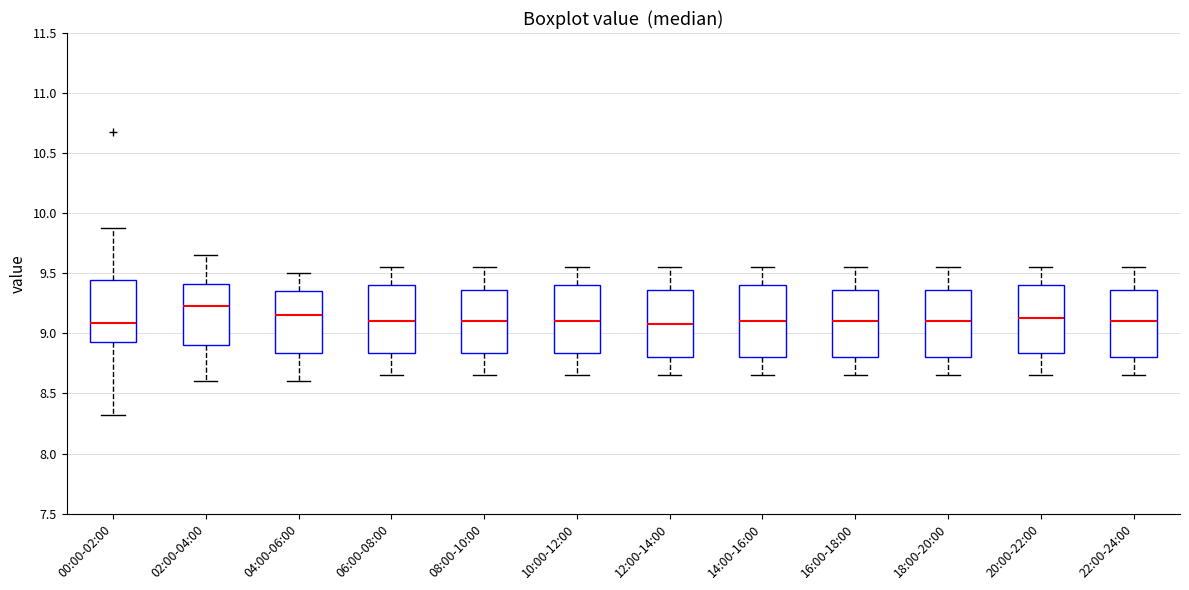

Where does the upper whisker of the box for 06:00-08:00 end on the y-axis? The values are not printed on the chart, so give them approximately, as read against the axis.

9.55